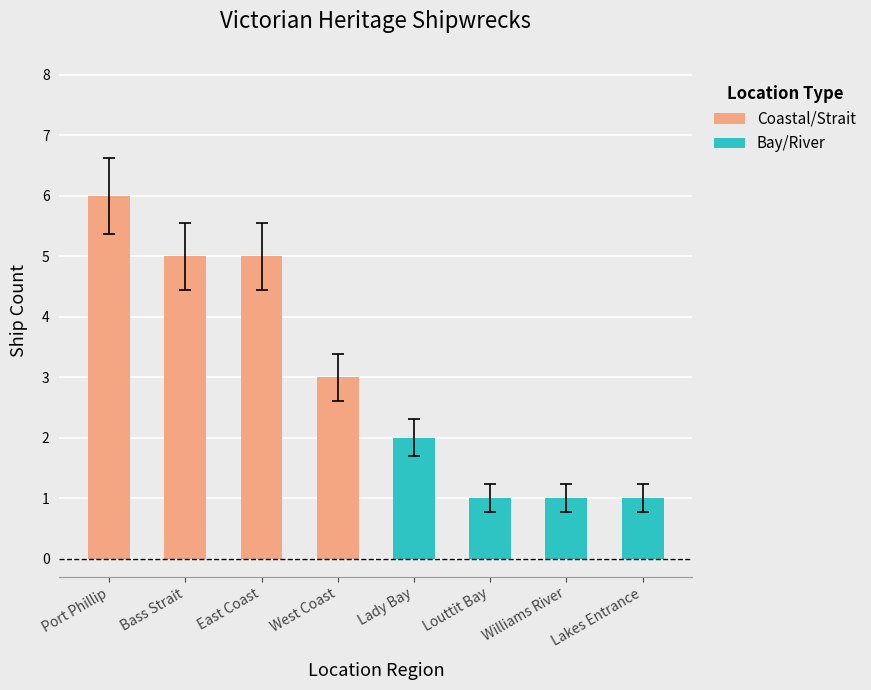

What is the difference between the values at Bass Strait and Lady Bay?

3